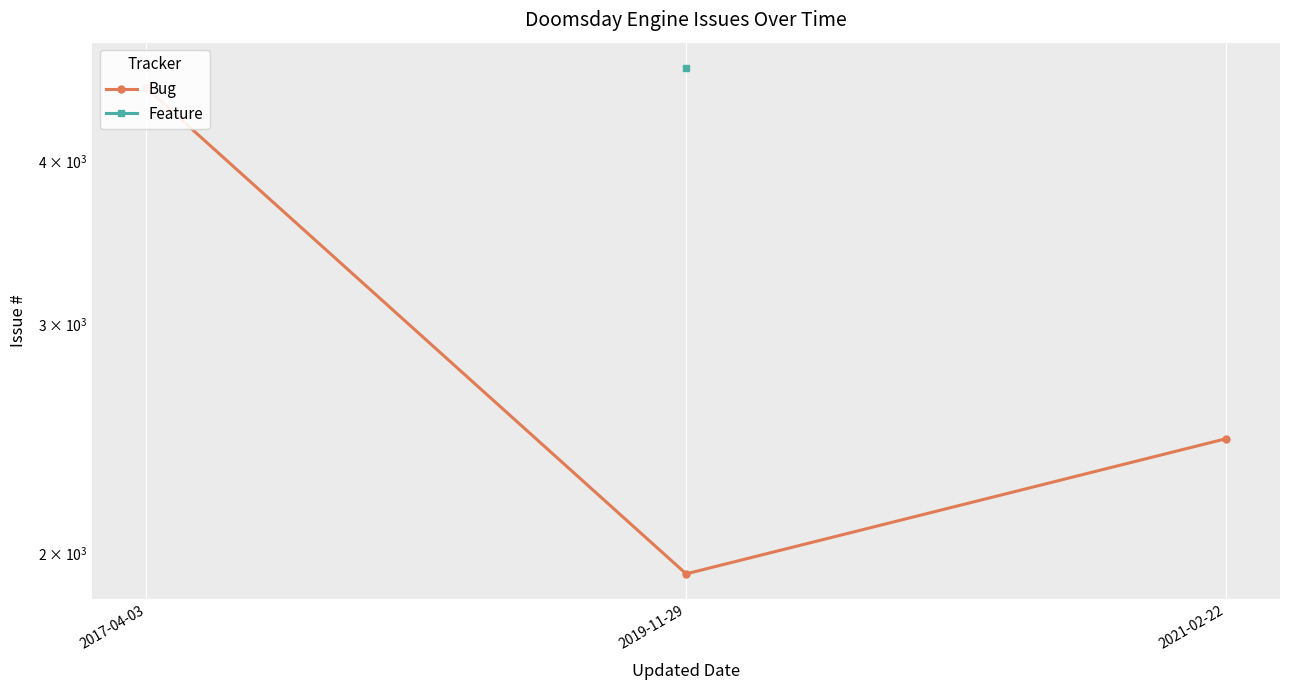

At how many categories does at least one series exceed 2404?

3